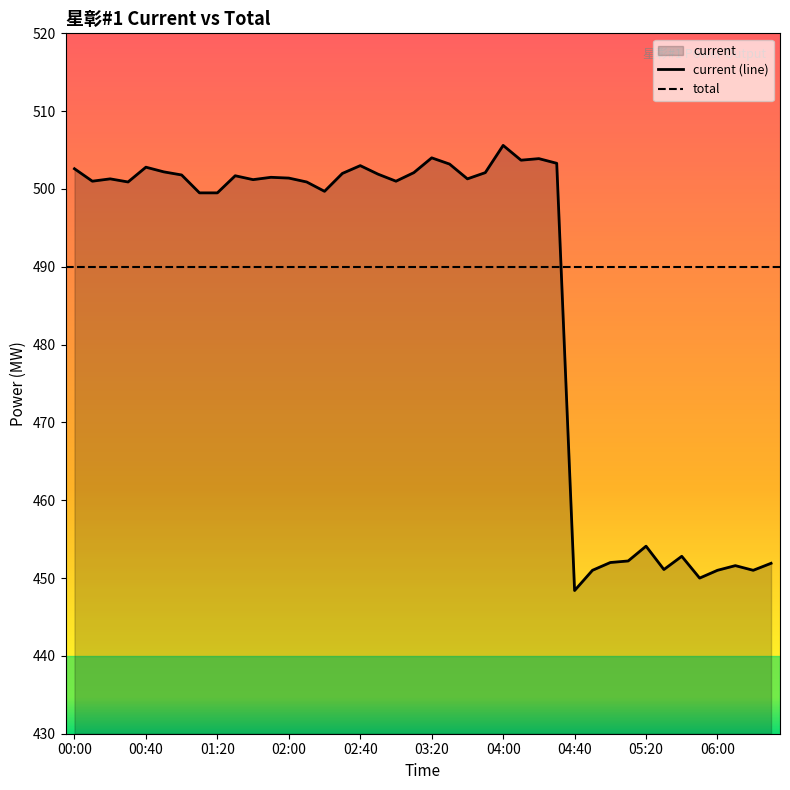

What is the sum of all values?

19472.2